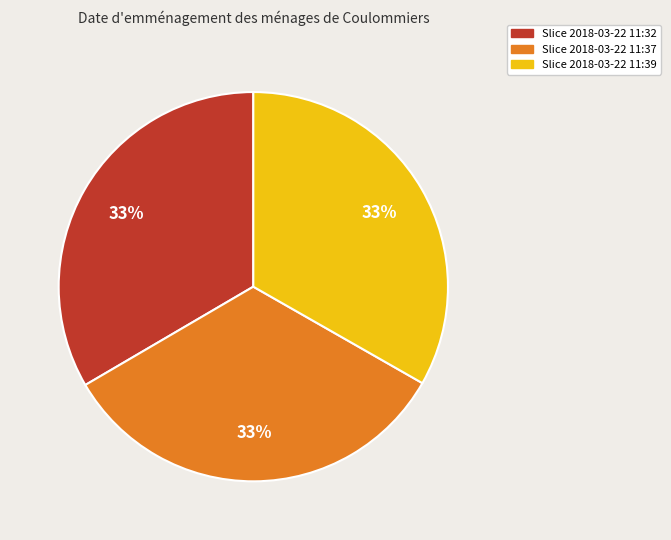

Is it true that Slice 2018-03-22 11:32 is 33% of the pie?

True